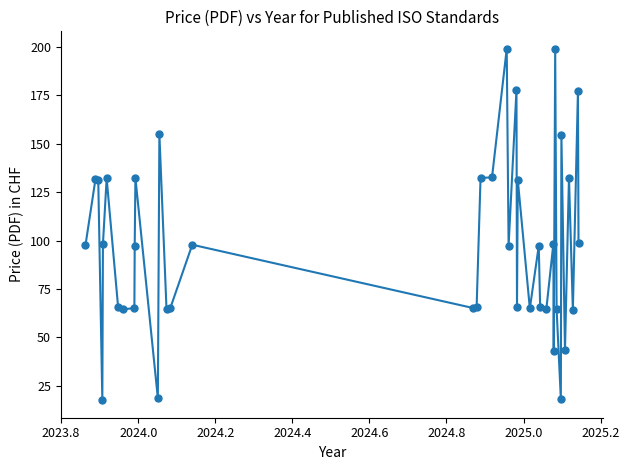

What is the smallest value displayed?

17.6